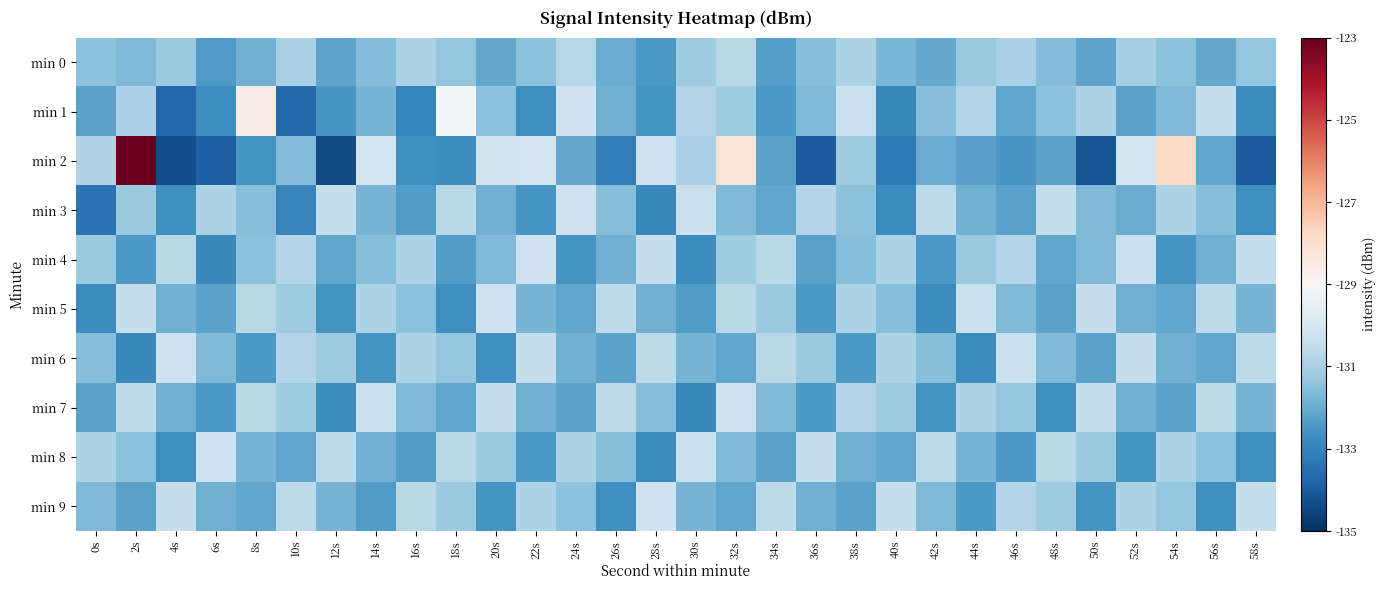

Which has a higher value, 0s or 12s?

0s